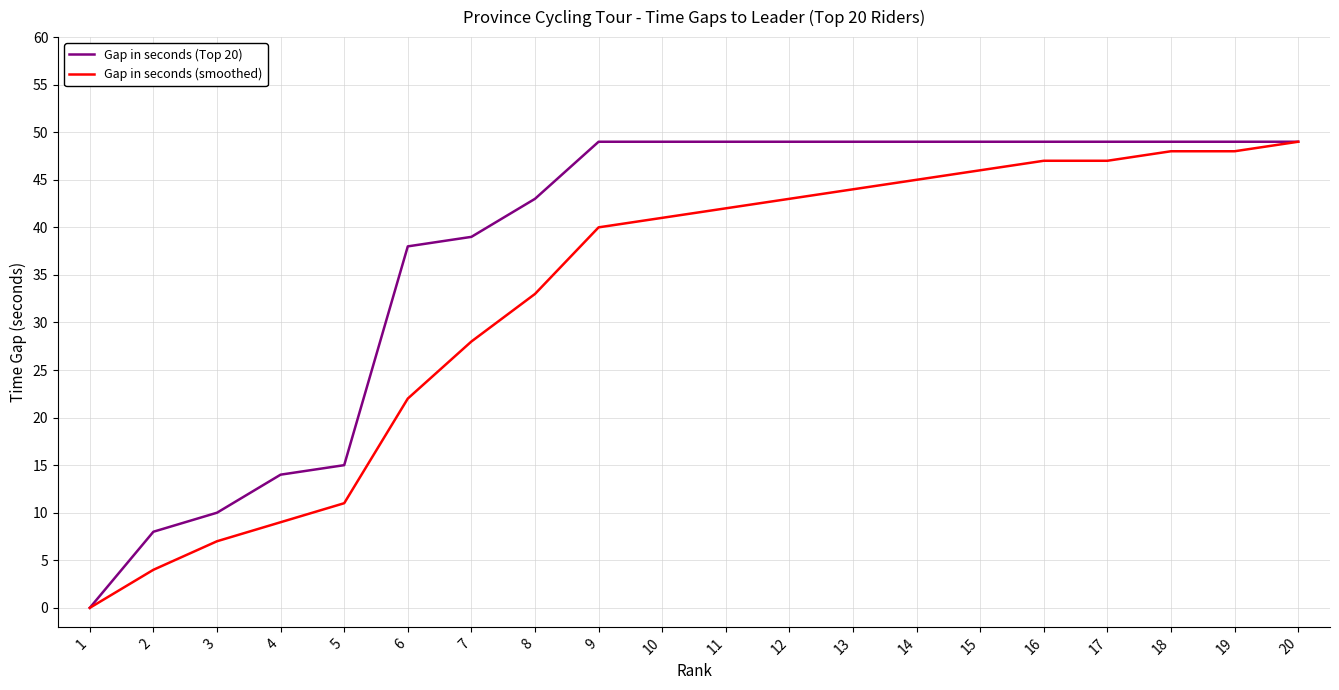

Which series has the largest total across all categories?

Gap in seconds (Top 20)